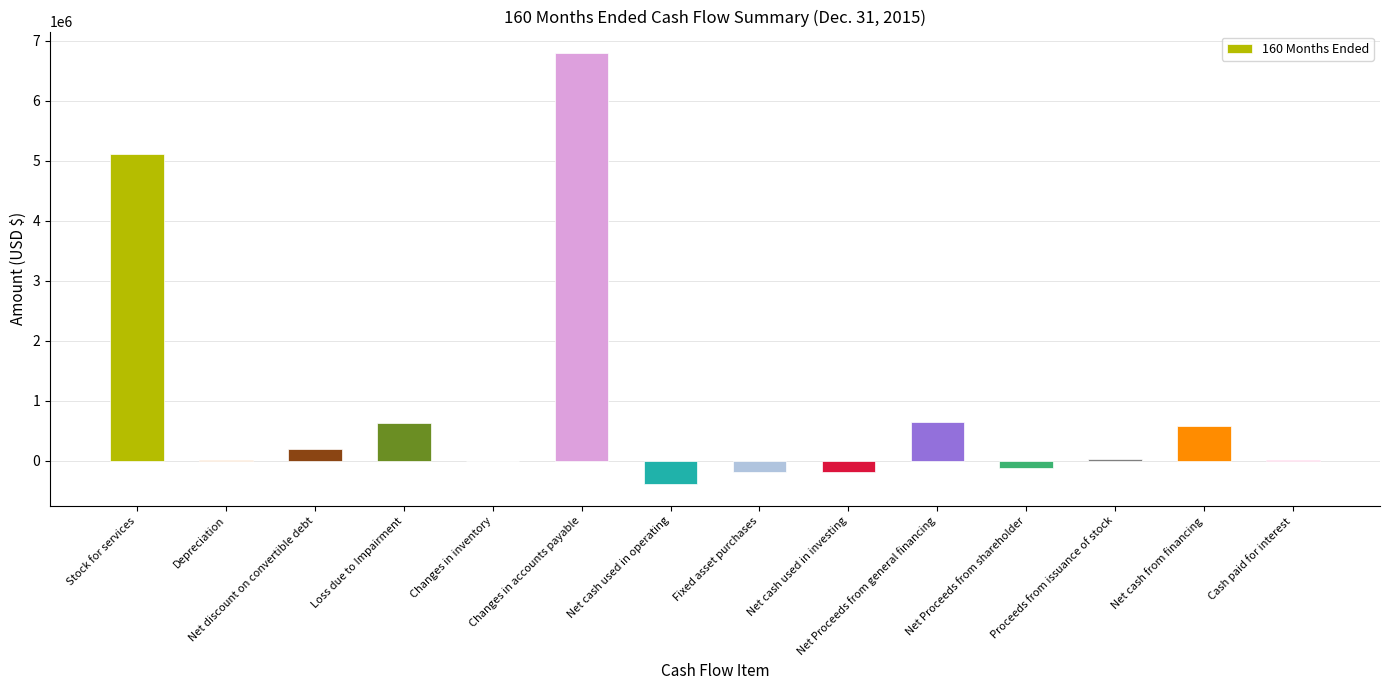

What is the change in value from Net discount on convertible debt to Net cash from financing?

+370815